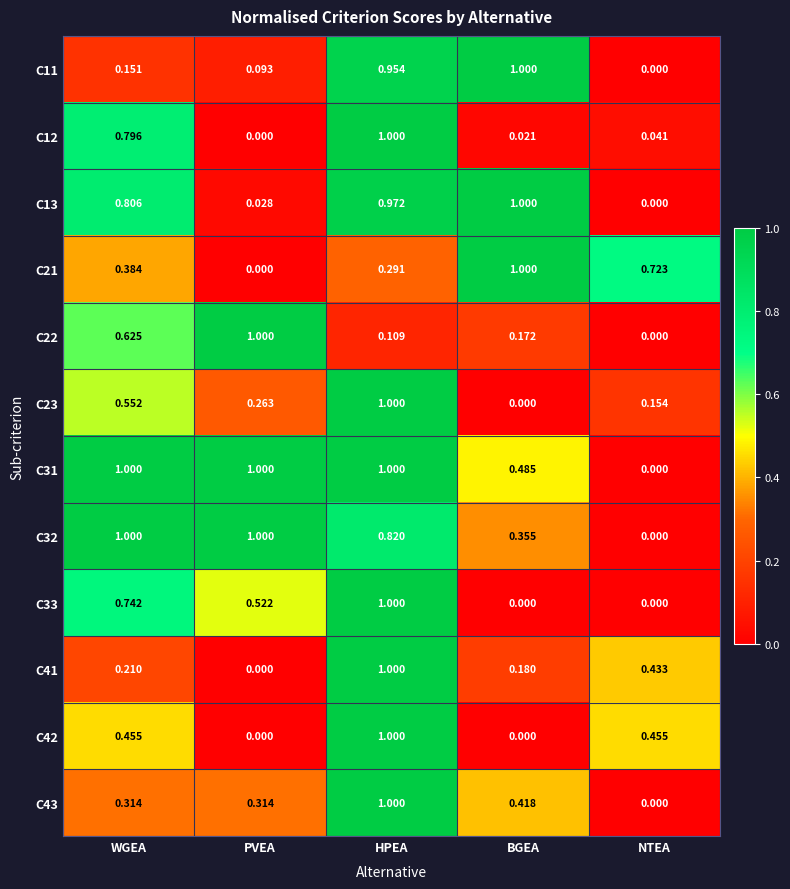

Is the value of C21 at NTEA greater than the value of C11 at WGEA?

Yes